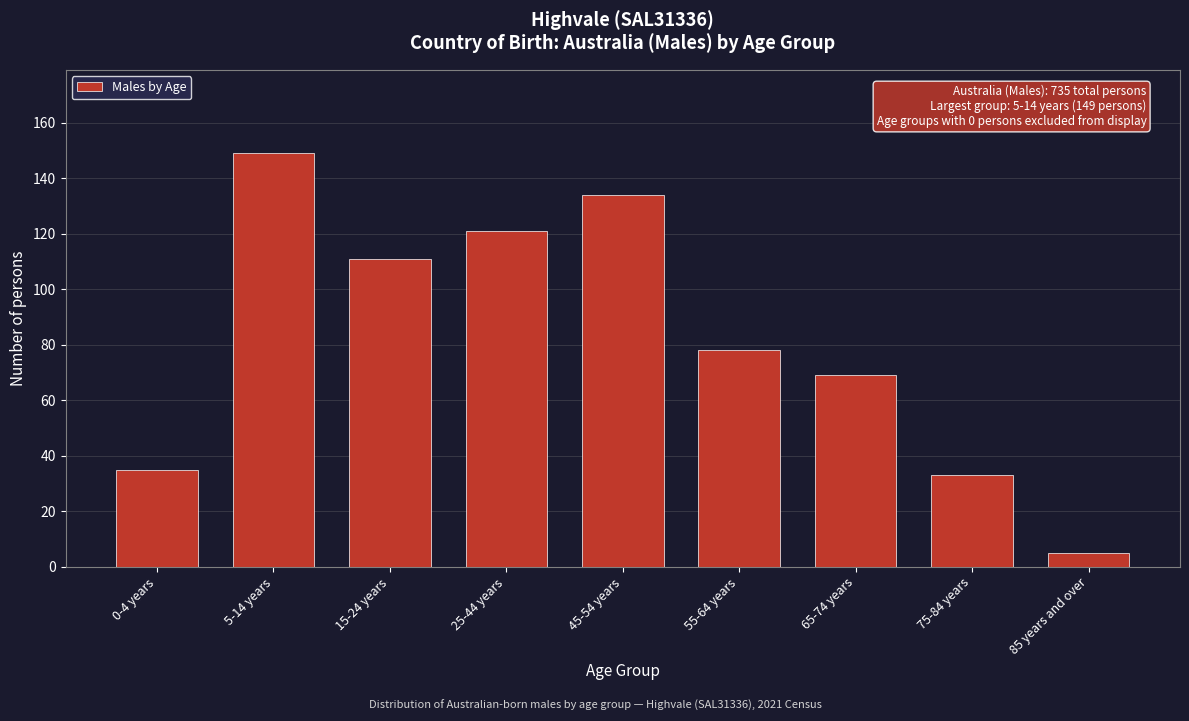

Reading left to right, list all the values displayed in this chart.

0-4 years=35	5-14 years=149	15-24 years=111	25-44 years=121	45-54 years=134	55-64 years=78	65-74 years=69	75-84 years=33	85 years and over=5